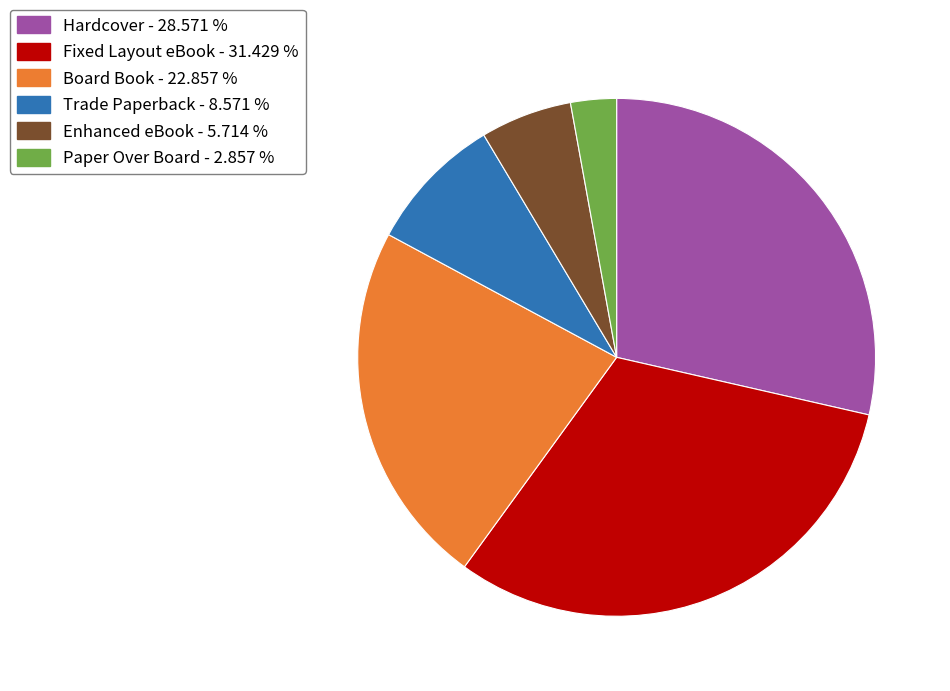

Combined, do Enhanced eBook and Hardcover account for over 50%?

No